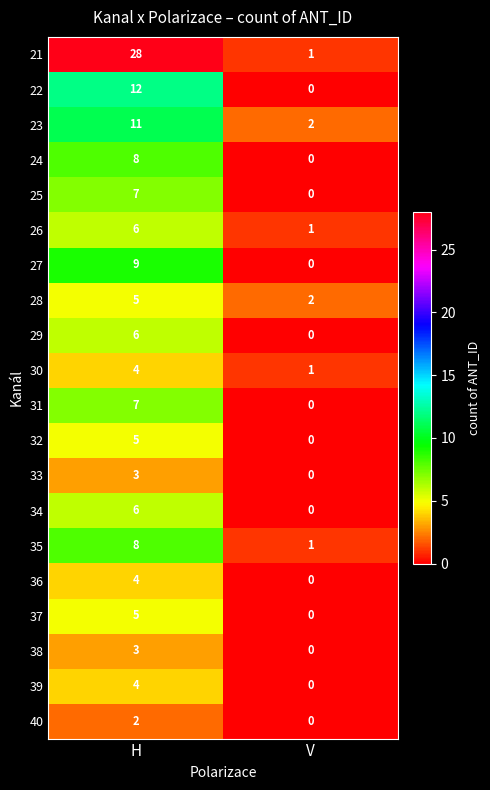

How many data points does each series have?

2